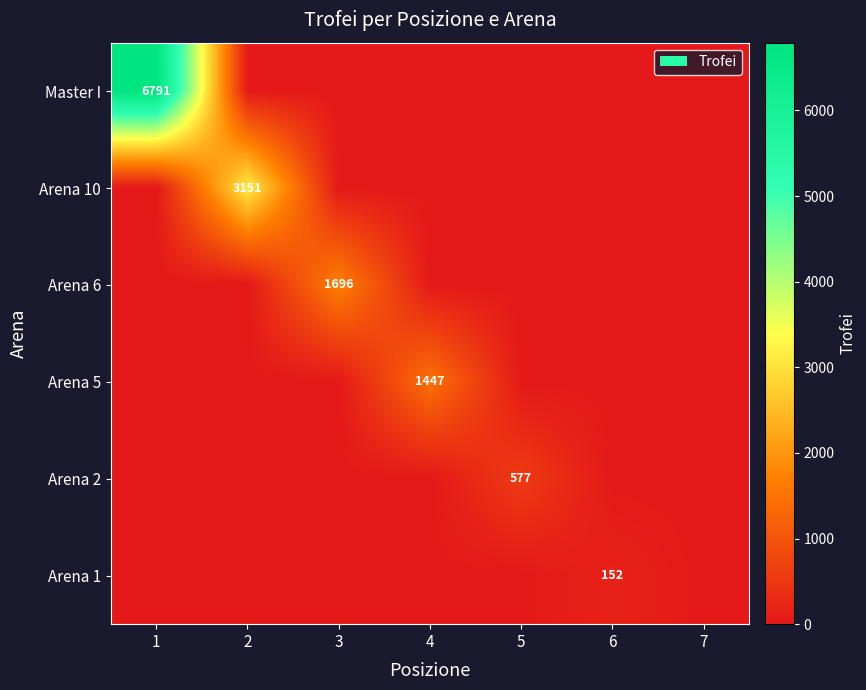

How many positive values does the Arena 2 series have?

1